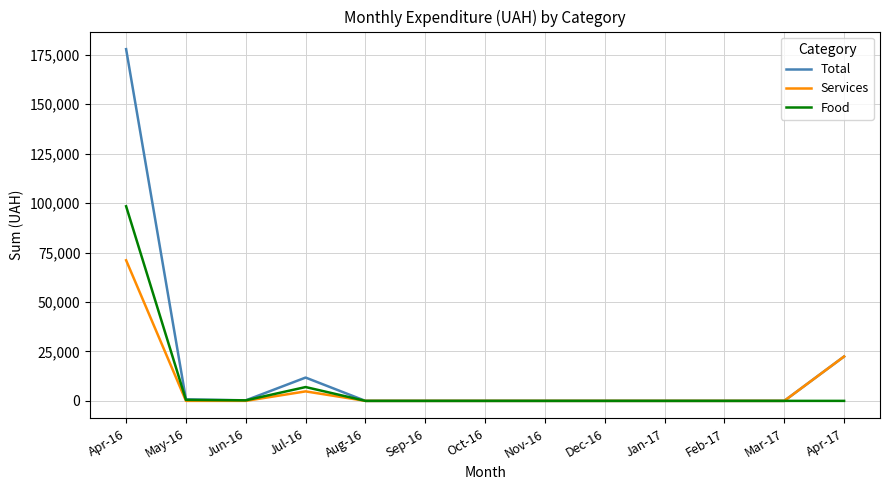

At which label is Food closest to 49202?

Jul-16